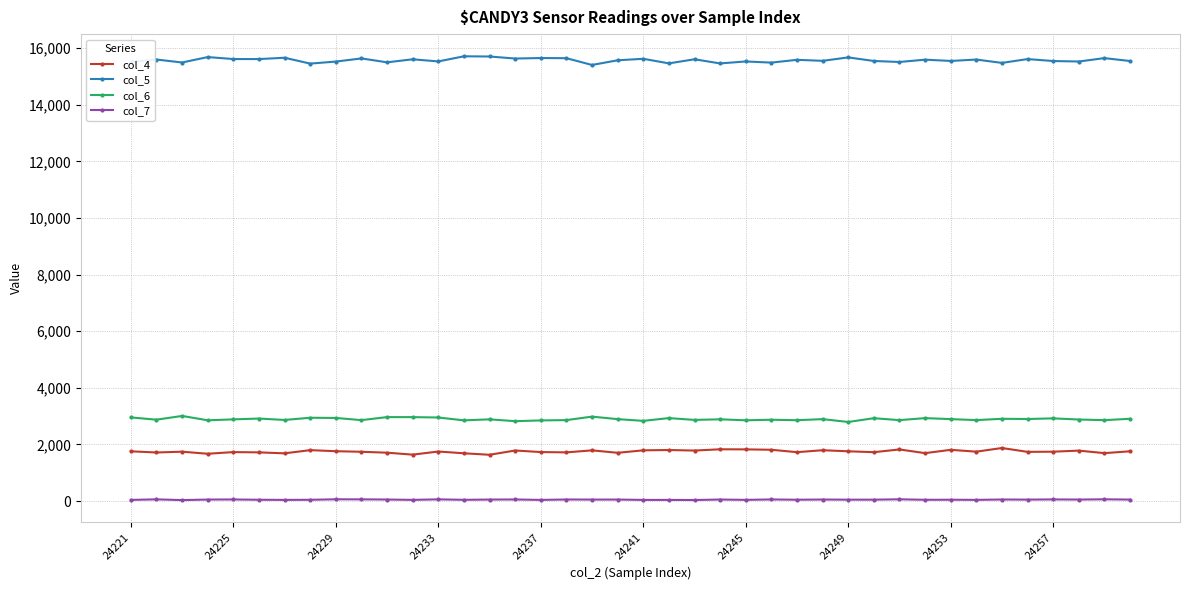

List the series in order of their peak value, highest first.

col_5, col_6, col_4, col_7